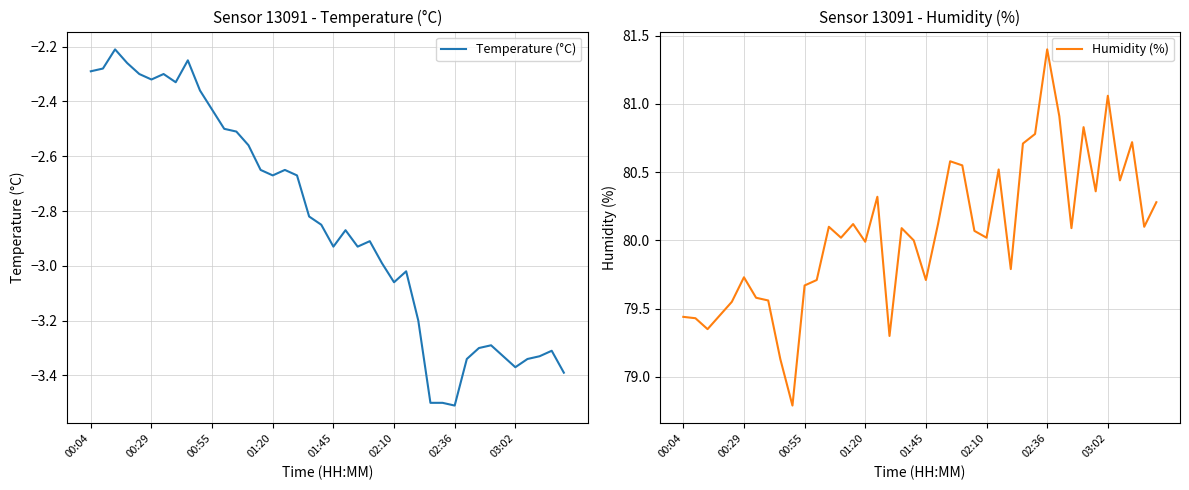

What is the highest value of the Humidity (%) series?

81.4